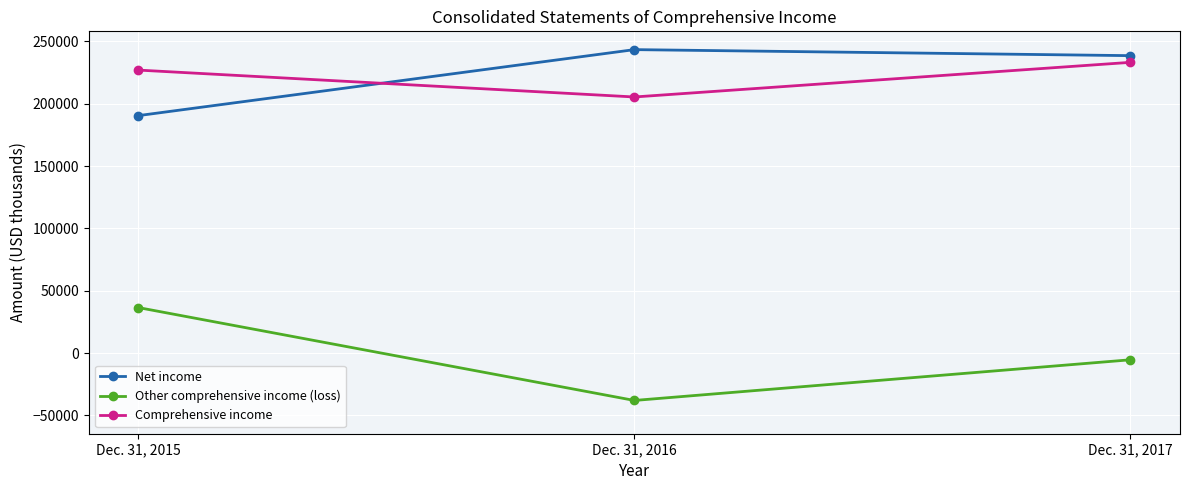

What are all the series names shown in the legend?

Net income, Other comprehensive income (loss), Comprehensive income